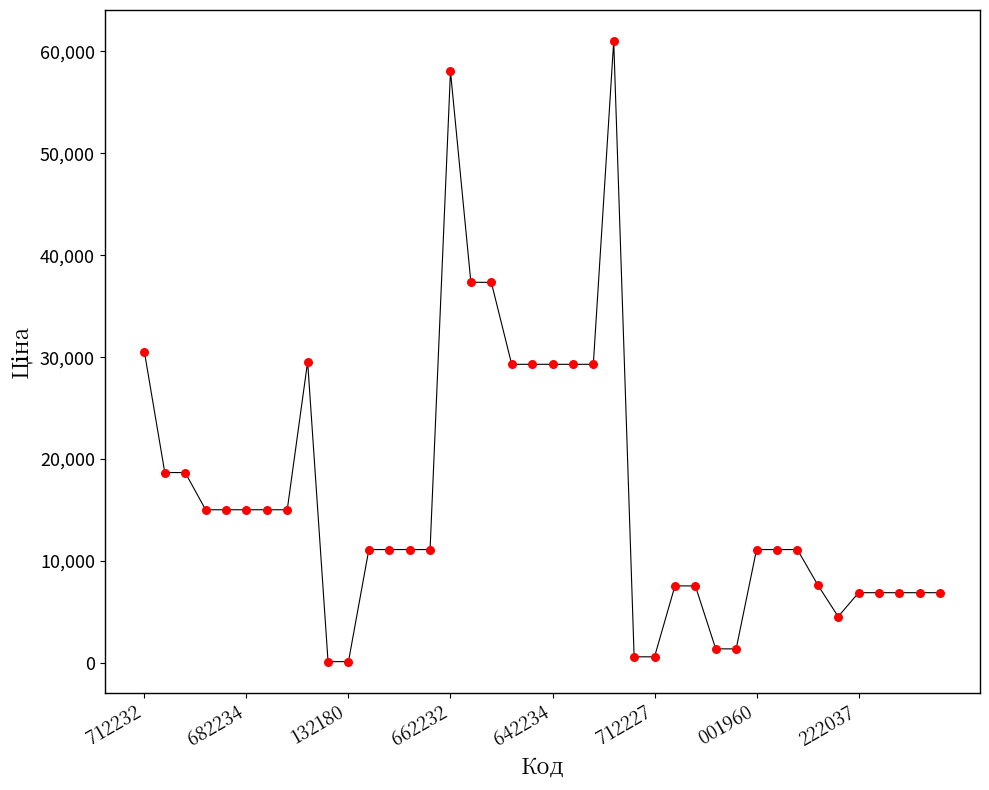

What is the range of Y values (max minus min)?

60911.4